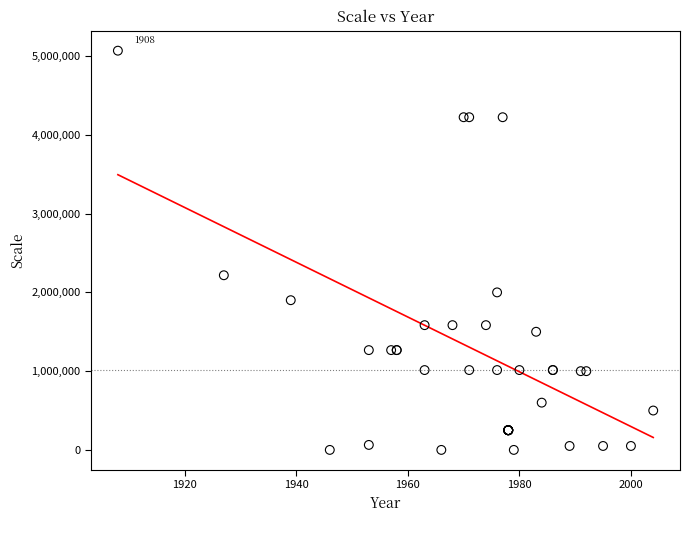

What Y value in the scatter plot is closest to 2534400?

2217600